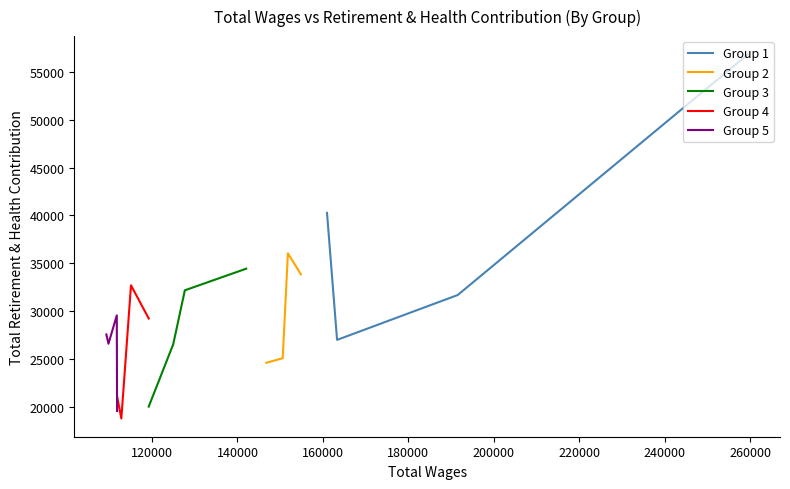

Rank the series by their maximum value, from highest to lowest.

Group 1, Group 2, Group 3, Group 4, Group 5